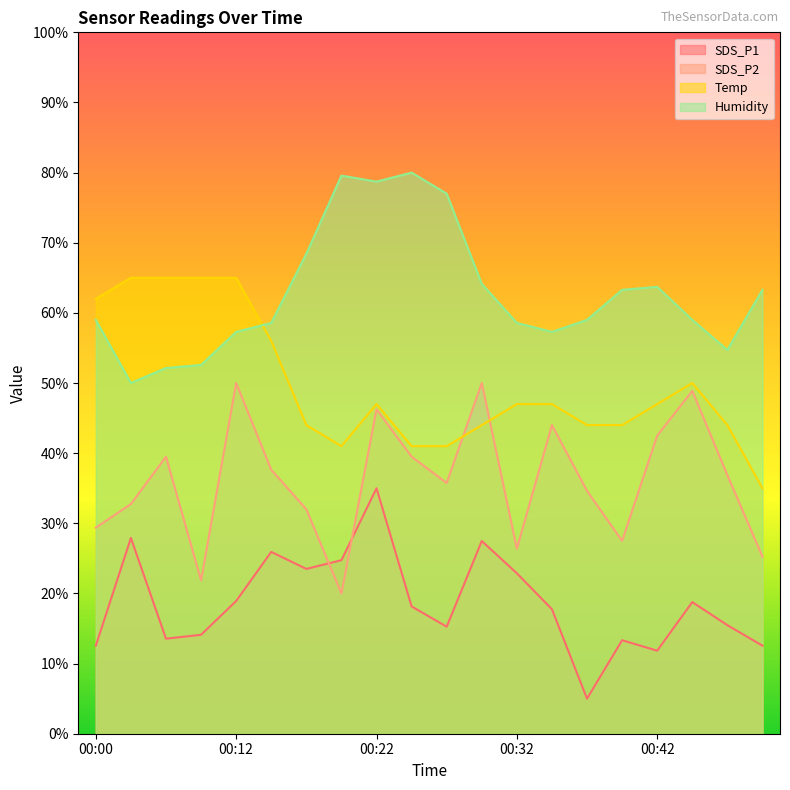

Reading right to left, extract all data points from this chart.

SDS_P1: 00:49=12.6	00:46=15.5	00:44=18.8	00:42=11.8	00:39=13.3	00:37=5.0	00:34=17.7	00:32=22.9	00:29=27.5	00:27=15.3	00:25=18.2	00:22=35.0	00:20=24.7	00:17=23.5	00:15=25.9	00:12=18.9	00:07=14.1	00:05=13.5	00:02=27.9	00:00=12.6
SDS_P2: 00:49=25.2	00:46=36.9	00:44=48.9	00:42=42.5	00:39=27.5	00:37=34.6	00:34=44.0	00:32=26.4	00:29=50.0	00:27=35.7	00:25=39.5	00:22=46.2	00:20=20.0	00:17=32.0	00:15=37.6	00:12=50.0	00:07=21.9	00:05=39.5	00:02=32.7	00:00=29.4
Temp: 00:49=35.0	00:46=44.0	00:44=50.0	00:42=47.0	00:39=44.0	00:37=44.0	00:34=47.0	00:32=47.0	00:29=44.0	00:27=41.0	00:25=41.0	00:22=47.0	00:20=41.0	00:17=44.0	00:15=56.0	00:12=65.0	00:07=65.0	00:05=65.0	00:02=65.0	00:00=62.0
Humidity: 00:49=63.3	00:46=54.7	00:44=59.0	00:42=63.7	00:39=63.3	00:37=59.0	00:34=57.3	00:32=58.6	00:29=64.1	00:27=77.0	00:25=80.0	00:22=78.7	00:20=79.6	00:17=68.4	00:15=58.6	00:12=57.3	00:07=52.6	00:05=52.1	00:02=50.0	00:00=59.0